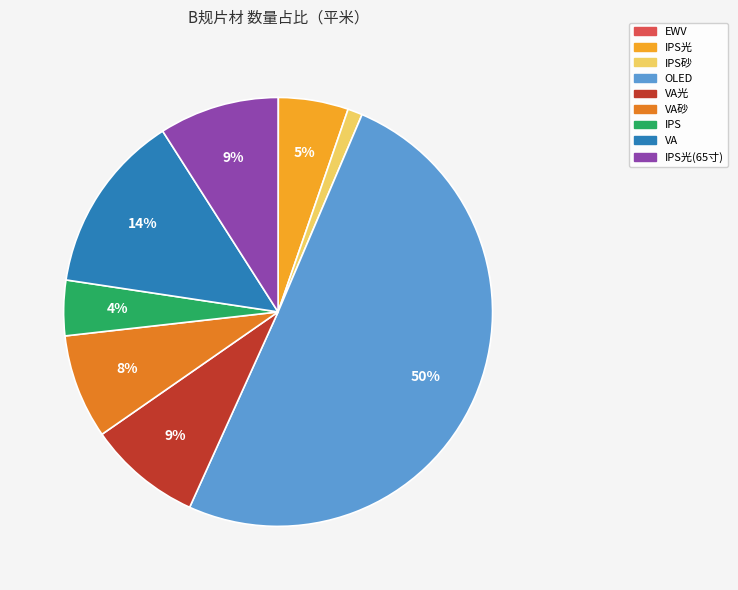

To the nearest percent, what is the difference between the largest and smallest slice percentages?

50%